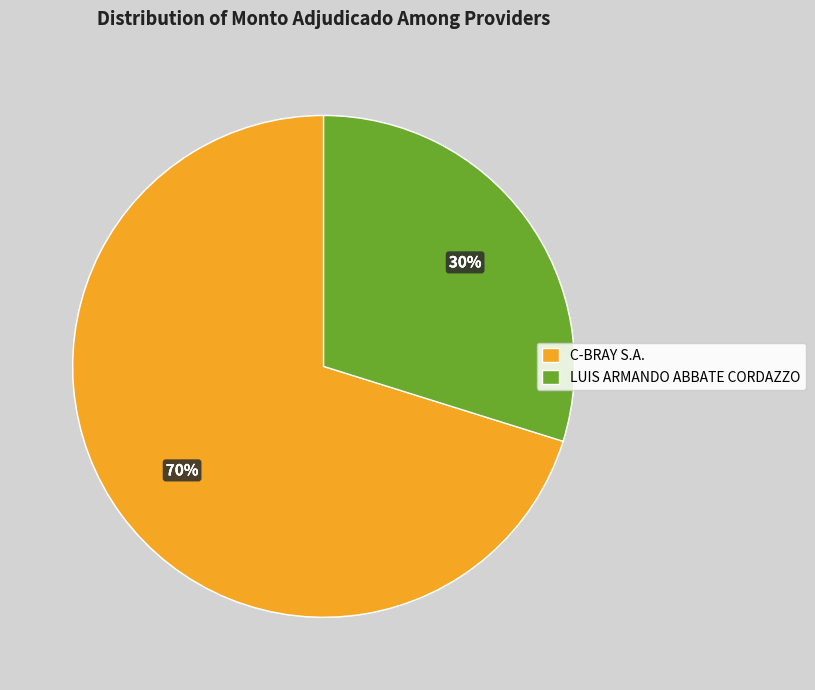

Rank the categories by value from highest to lowest.

C-BRAY S.A., LUIS ARMANDO ABBATE CORDAZZO